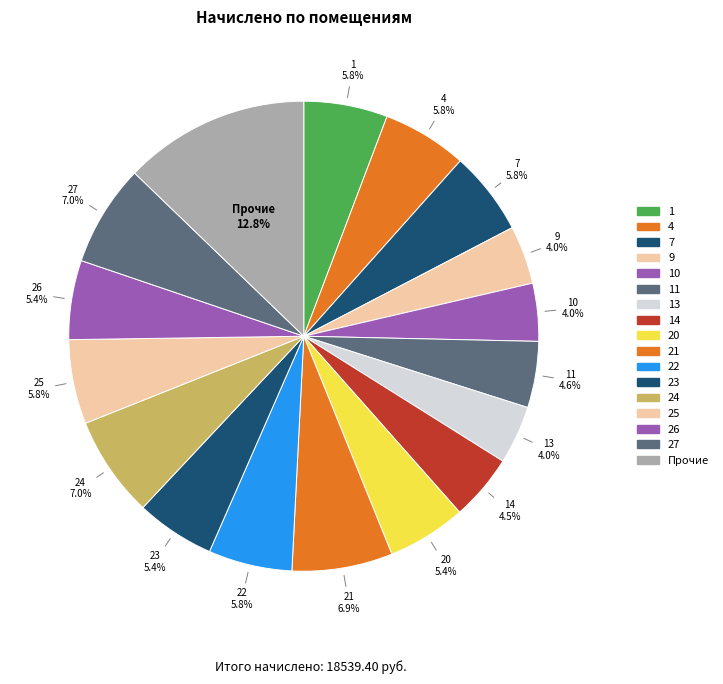

How many slices are in this pie chart?

17